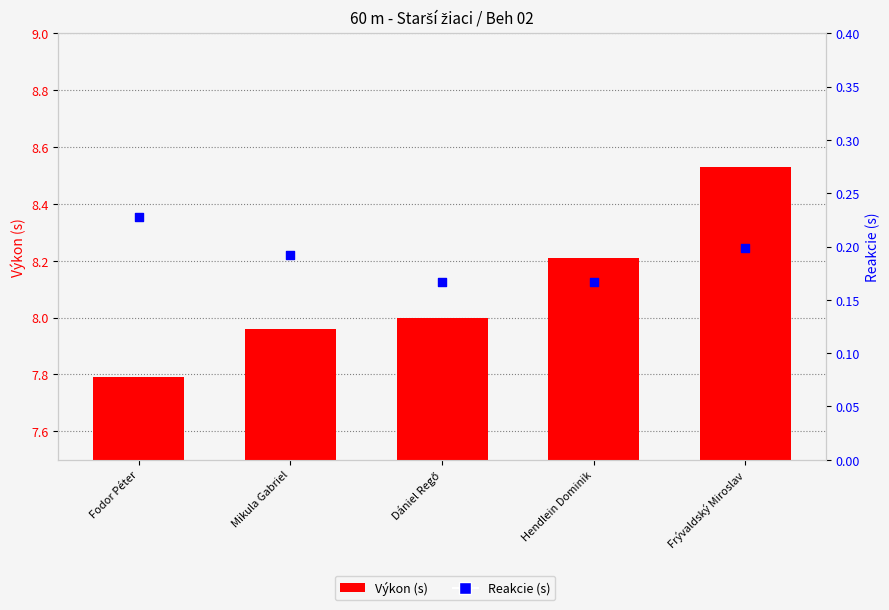

What is the total value across all series at Frývaldský Miroslav?

8.7